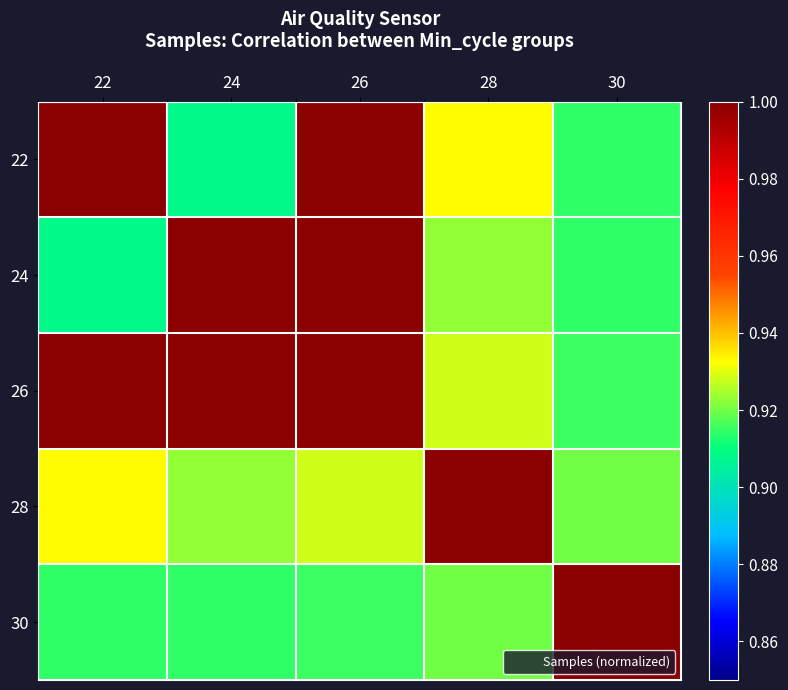

Which series has the largest range (max minus min)?

22